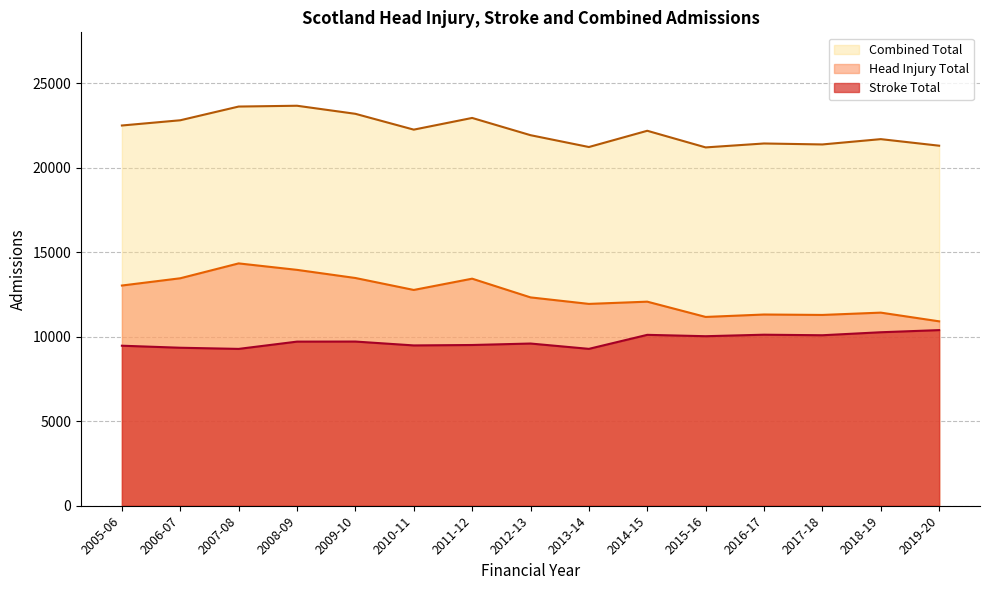

Reading left to right, extract all data points from this chart.

Stroke Total: 9465.0	9345.0	9277.0	9707.0	9711.0	9482.0	9507.0	9594.0	9279.0	10108.0	10027.0	10116.0	10084.0	10261.0	10388.0
Head Injury Total: 13024.9	13454.1	14333.5	13951.1	13470.0	12763.0	13429.9	12322.9	11938.0	12070.2	11167.0	11310.0	11285.0	11422.0	10907.0
Combined Total: 22489.9	22799.1	23610.5	23658.1	23181.0	22245.0	22936.9	21916.9	21217.0	22177.8	21194.0	21426.0	21369.0	21683.0	21295.0